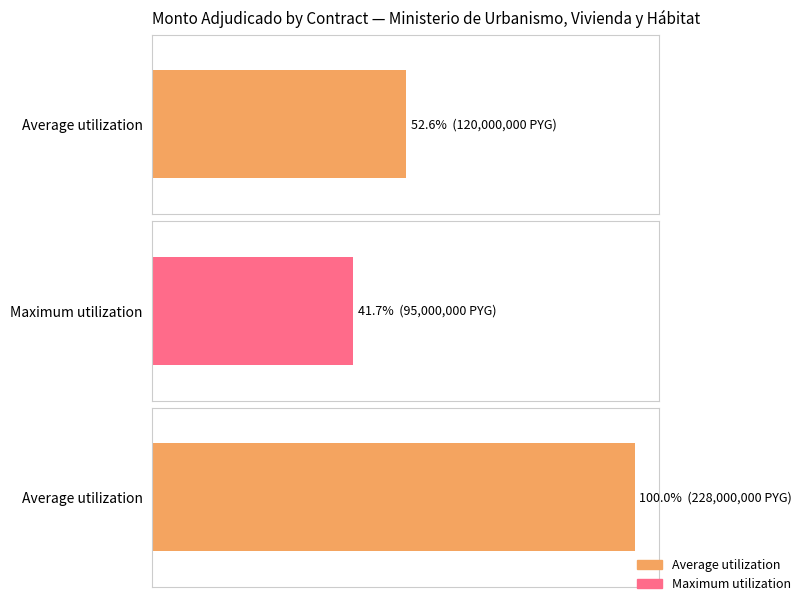

What is the average value?

147666667